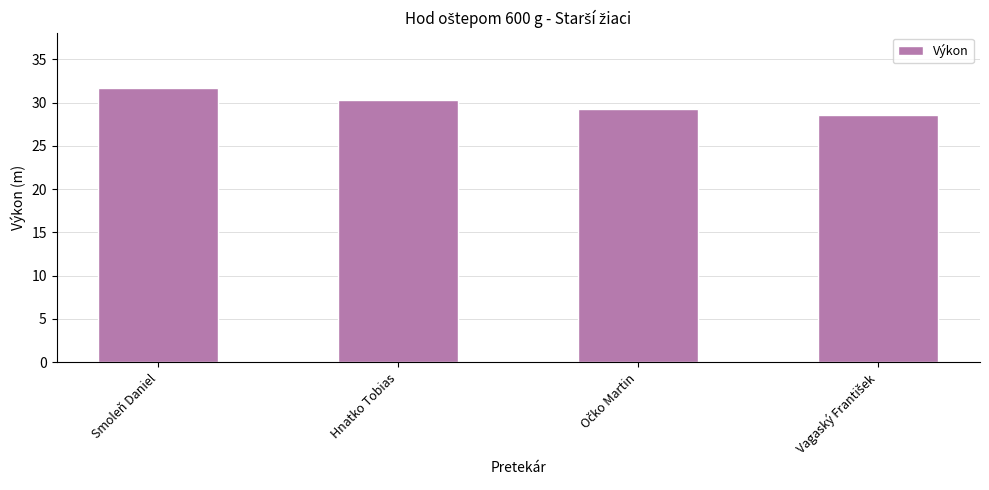

Is it true that the value at Smoleň Daniel is 31.7?

True